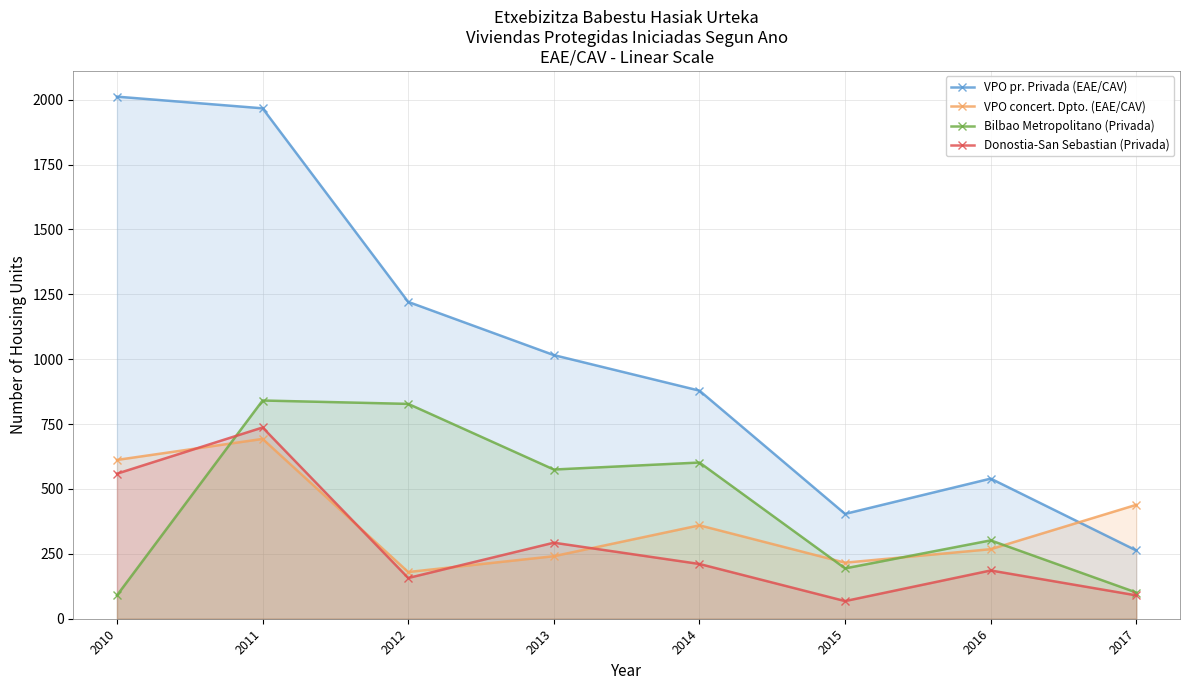

What are all the series names shown in the legend?

VPO pr. Privada (EAE/CAV), VPO concert. Dpto. (EAE/CAV), Bilbao Metropolitano (Privada), Donostia-San Sebastian (Privada)